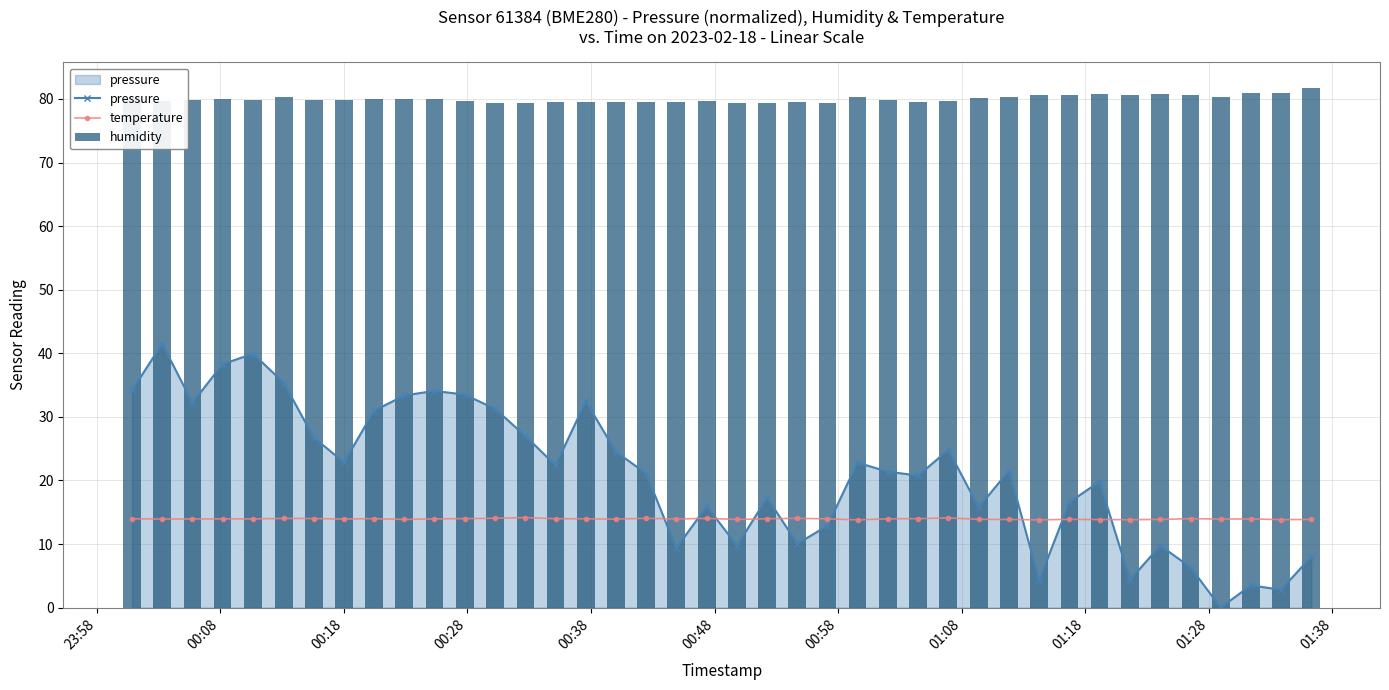

What is the maximum value for temperature?

14.2